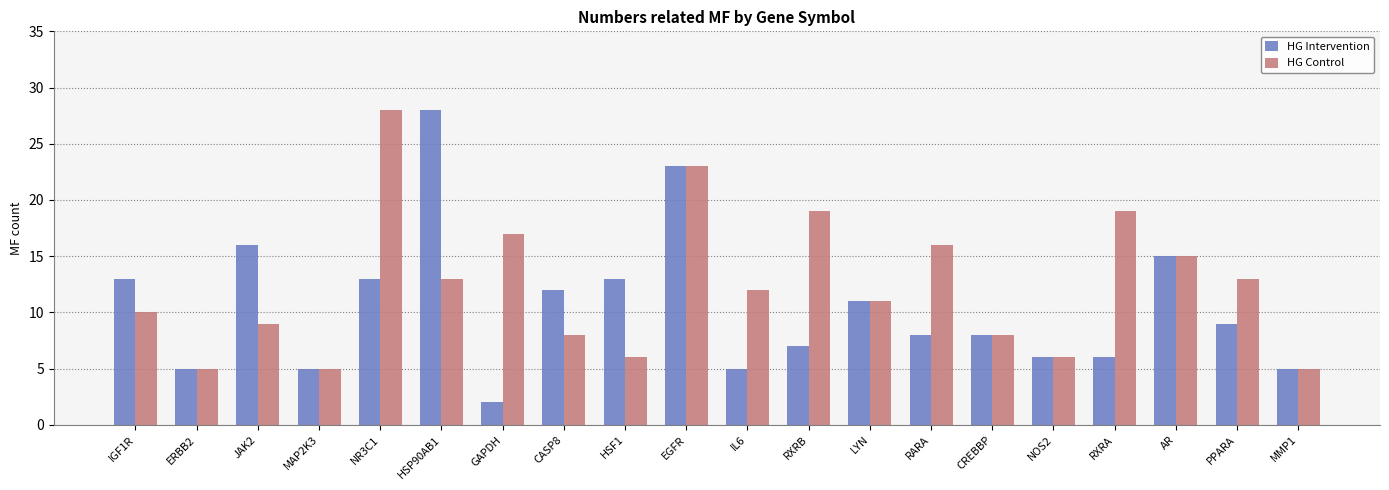

What is the difference between the maximum and minimum values in the HG Intervention series?

26